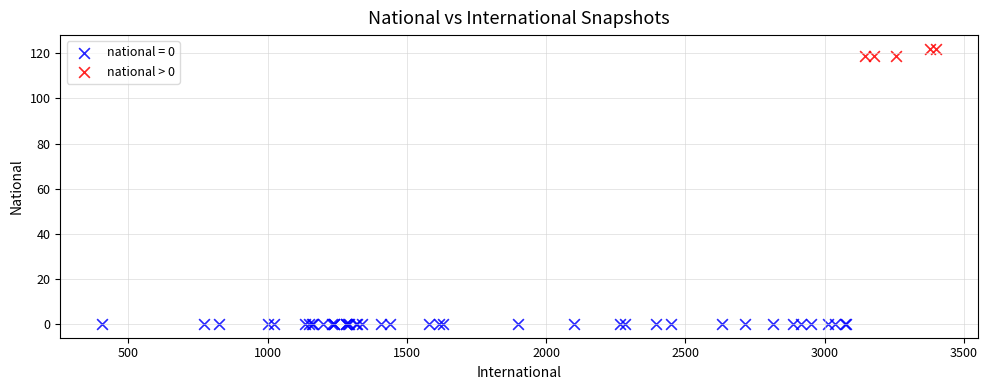

Which series contains the highest Y value?

national > 0